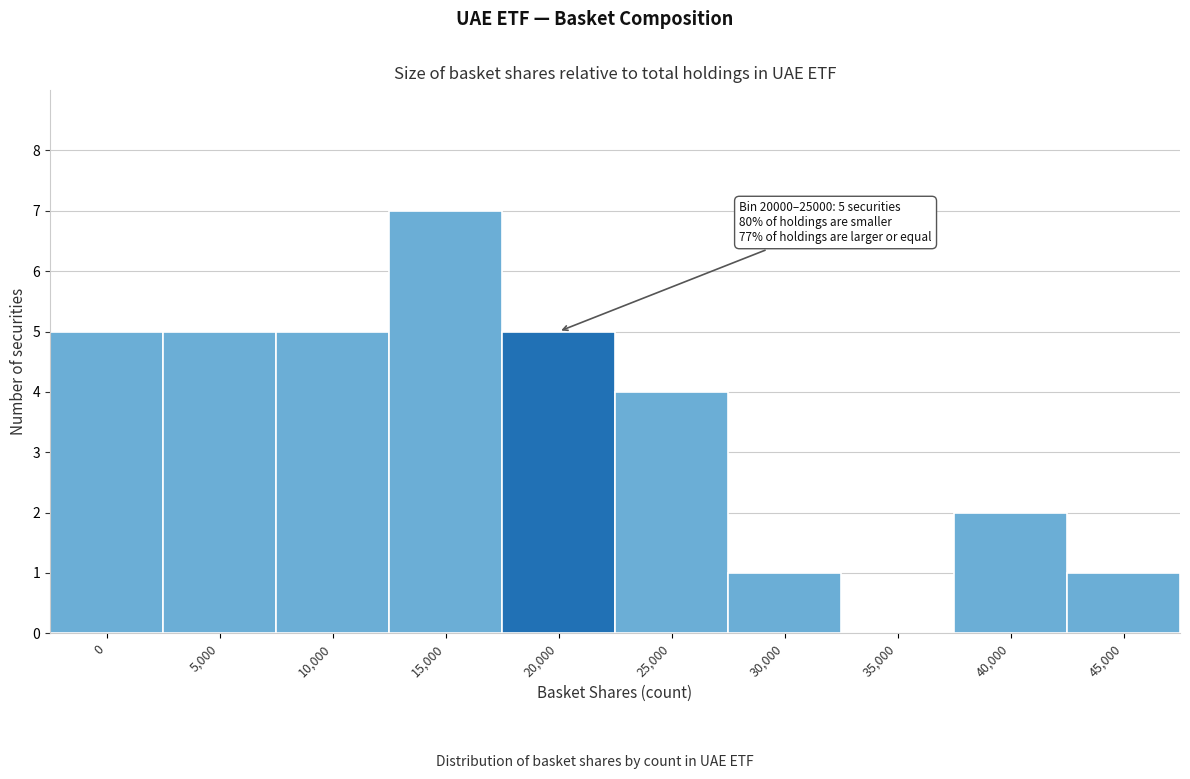

Reading left to right, list all the values displayed in this chart.

0=5	5,000=5	10,000=5	15,000=7	20,000=5	25,000=4	30,000=1	35,000=0	40,000=2	45,000=1